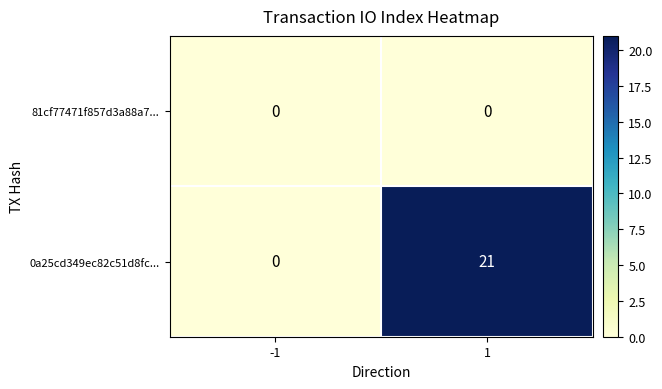

What is the difference between the 0a25cd349ec82c51d8fc... values at -1 and 1?

21